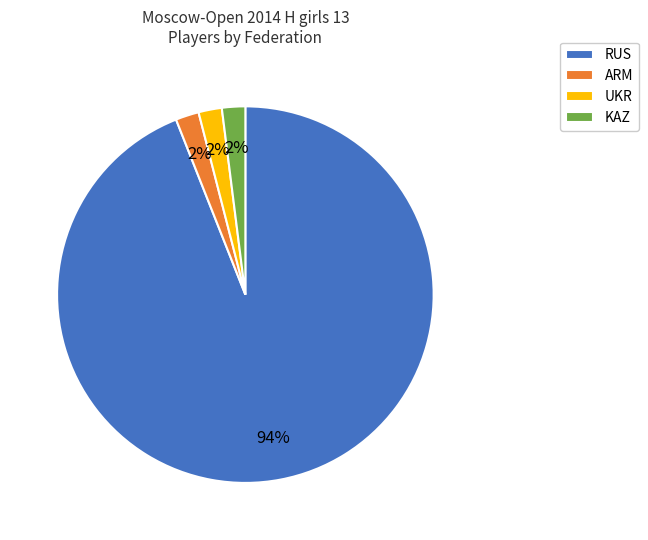

Do RUS and ARM together represent more than half of the pie?

Yes